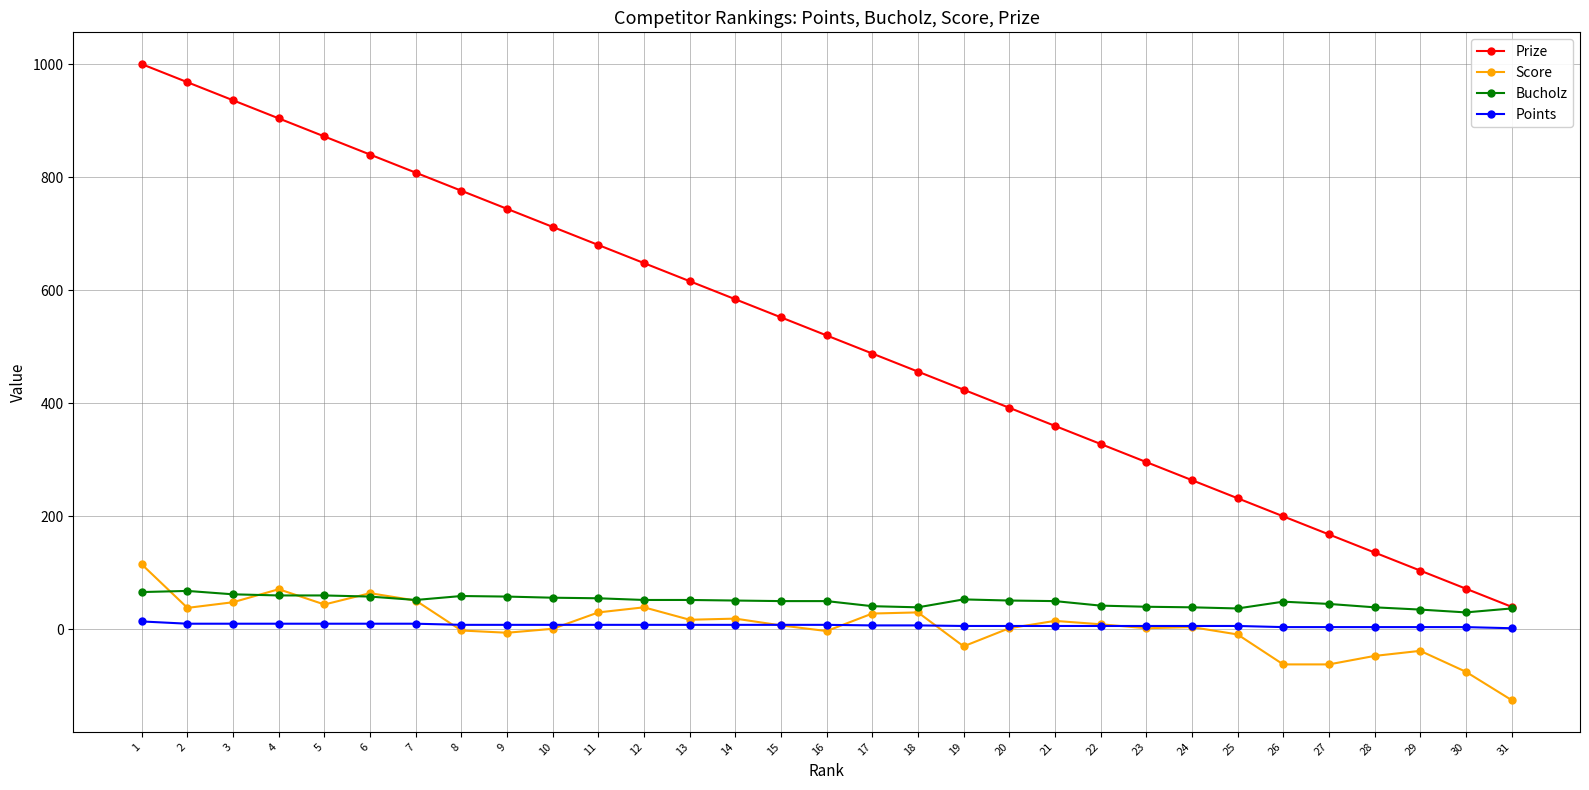

At which category does the chart reach its peak across all series?

1